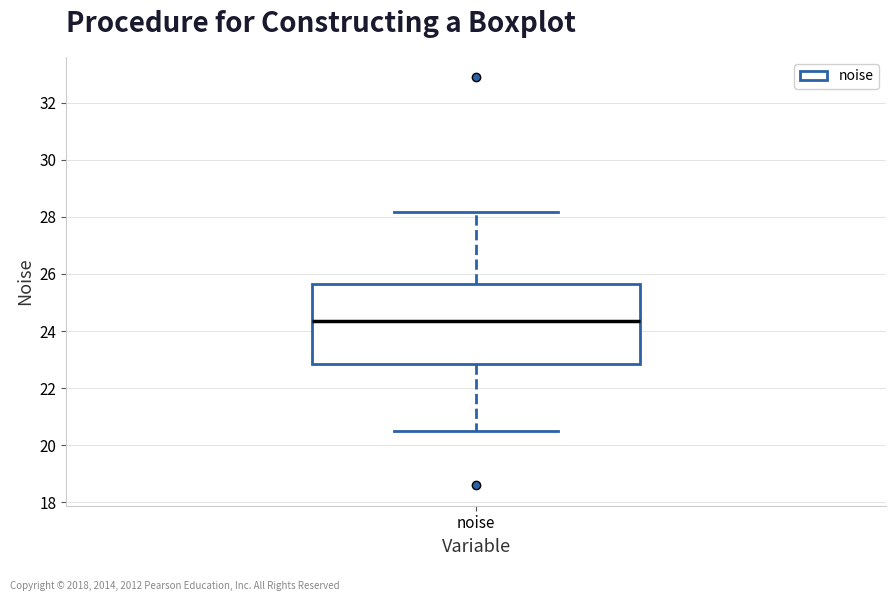

Where is the upper edge of the box for noise on the y-axis? The values are not printed on the chart, so give them approximately, as read against the axis.

25.6